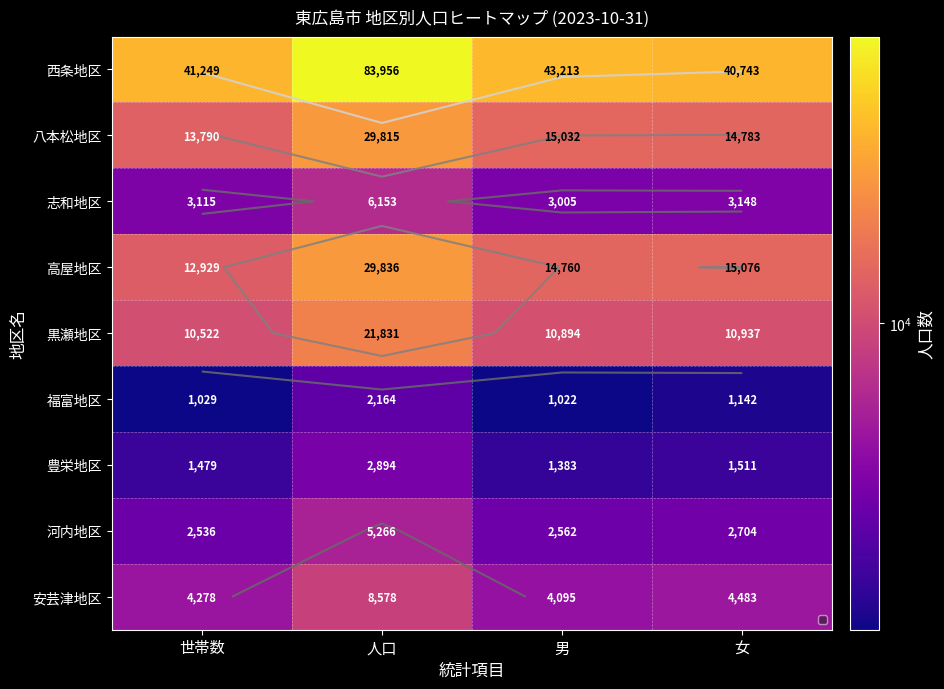

Which series has the widest spread of values?

西条地区